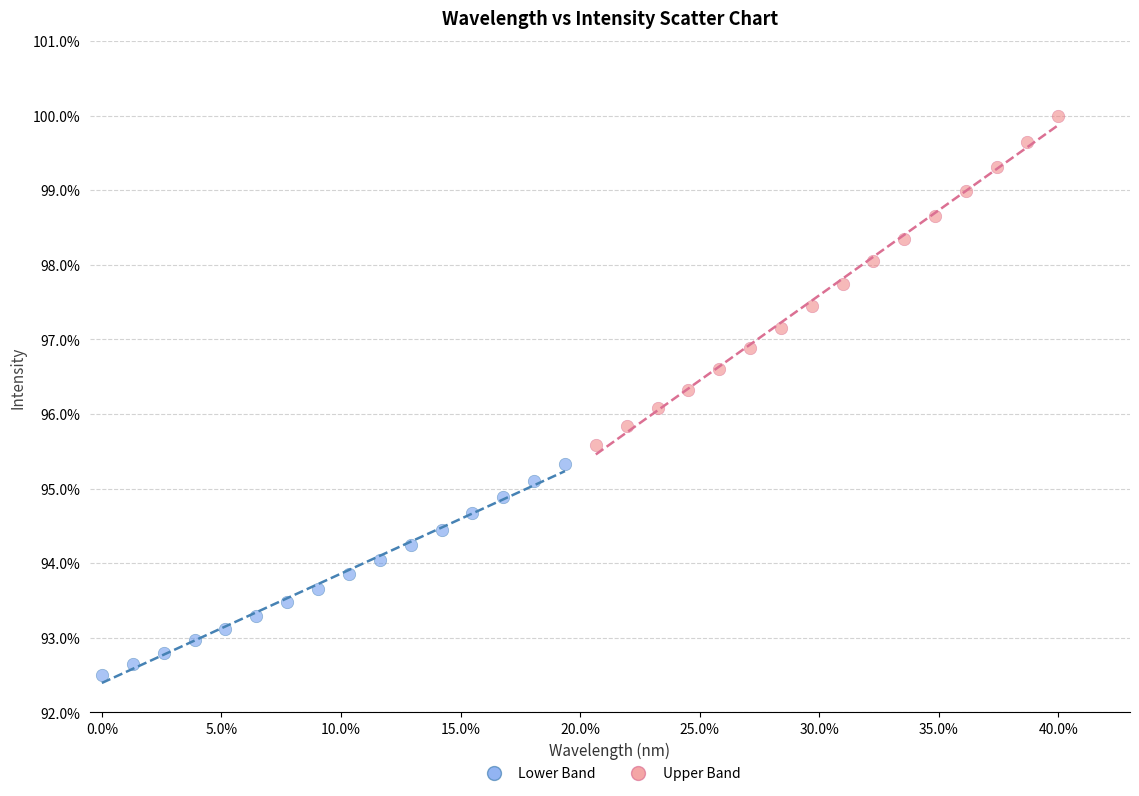

Which series reaches the minimum Y coordinate?

Lower Band